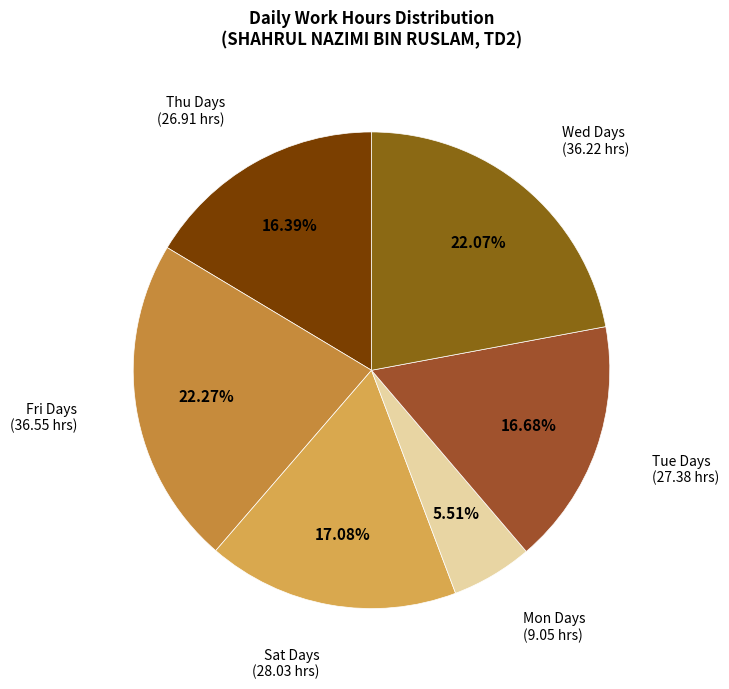

Between Thu Days and Wed Days, which is larger?

Wed Days